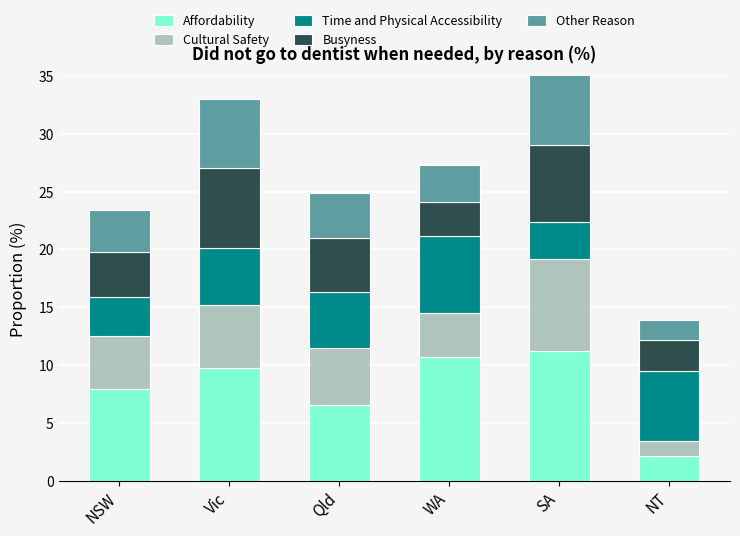

The value of Affordability at NT is 3.5. True or false?

False